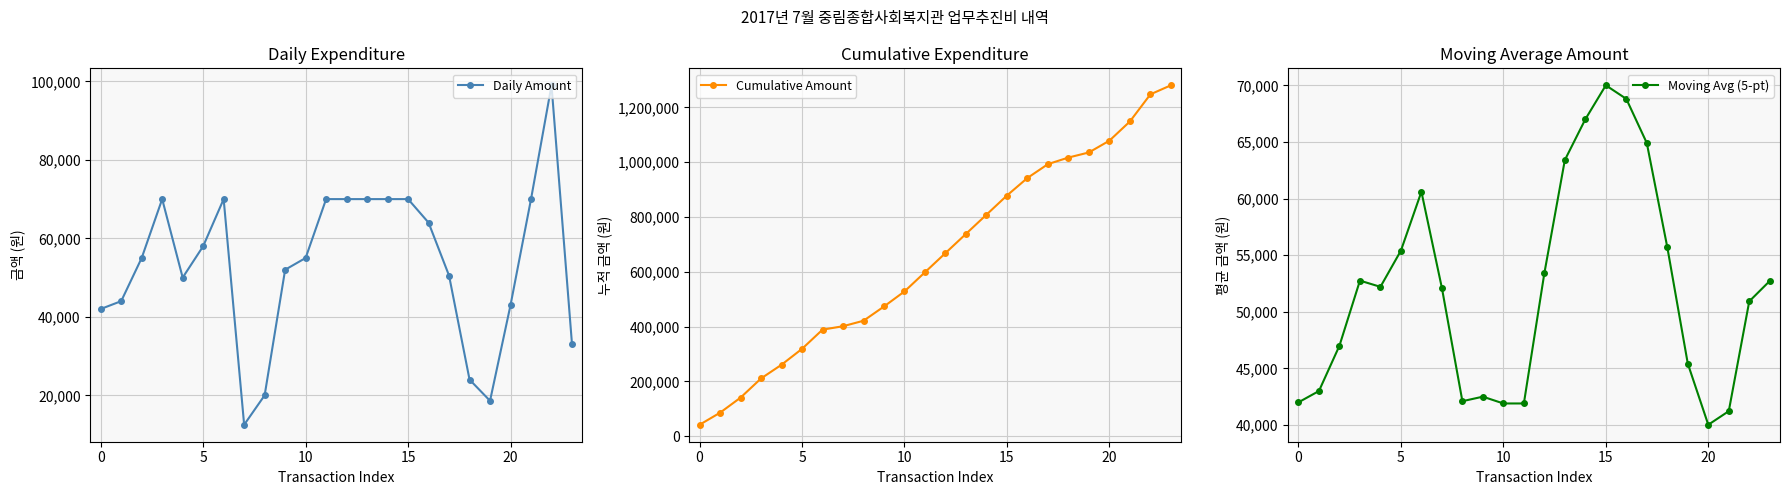

True or false: Daily Amount has more than 2 points higher than both neighbors.

True